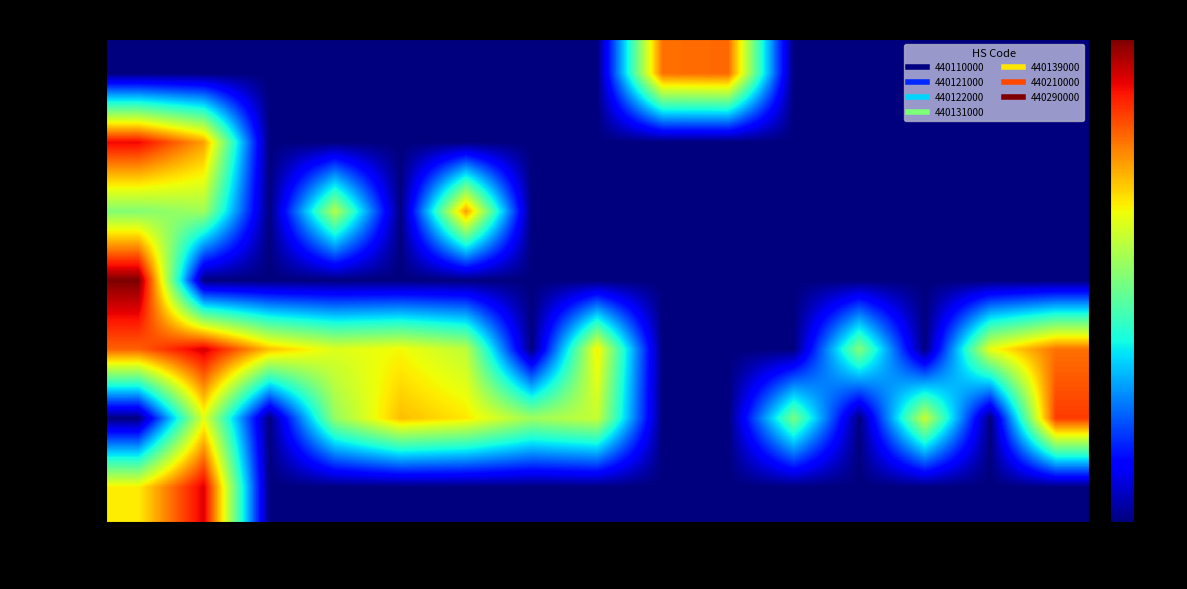

At 103, list the series in order from smallest to largest.

440110000, 440210000, 440122000, 440290000, 440139000, 440121000, 440131000